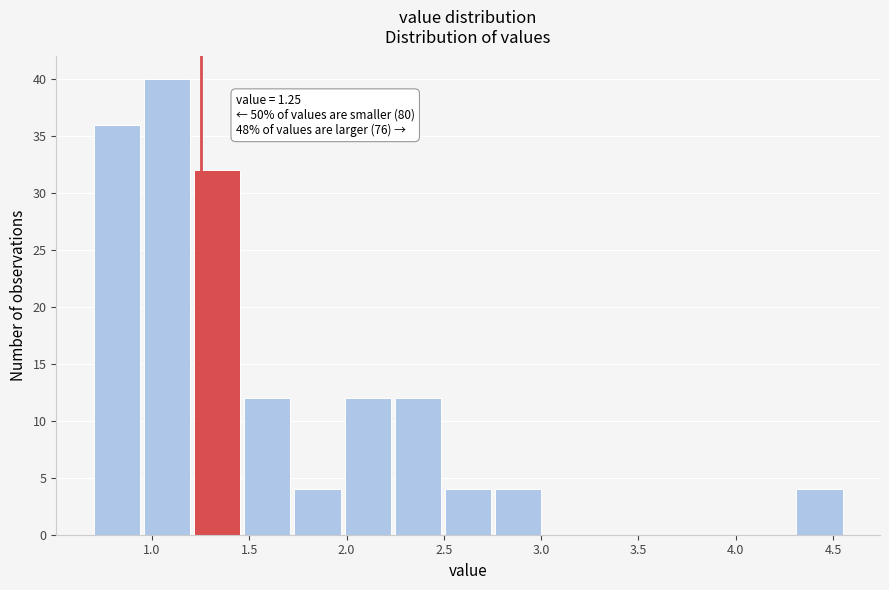

Which range on the x-axis has the tallest bar?

0.95 to 1.20